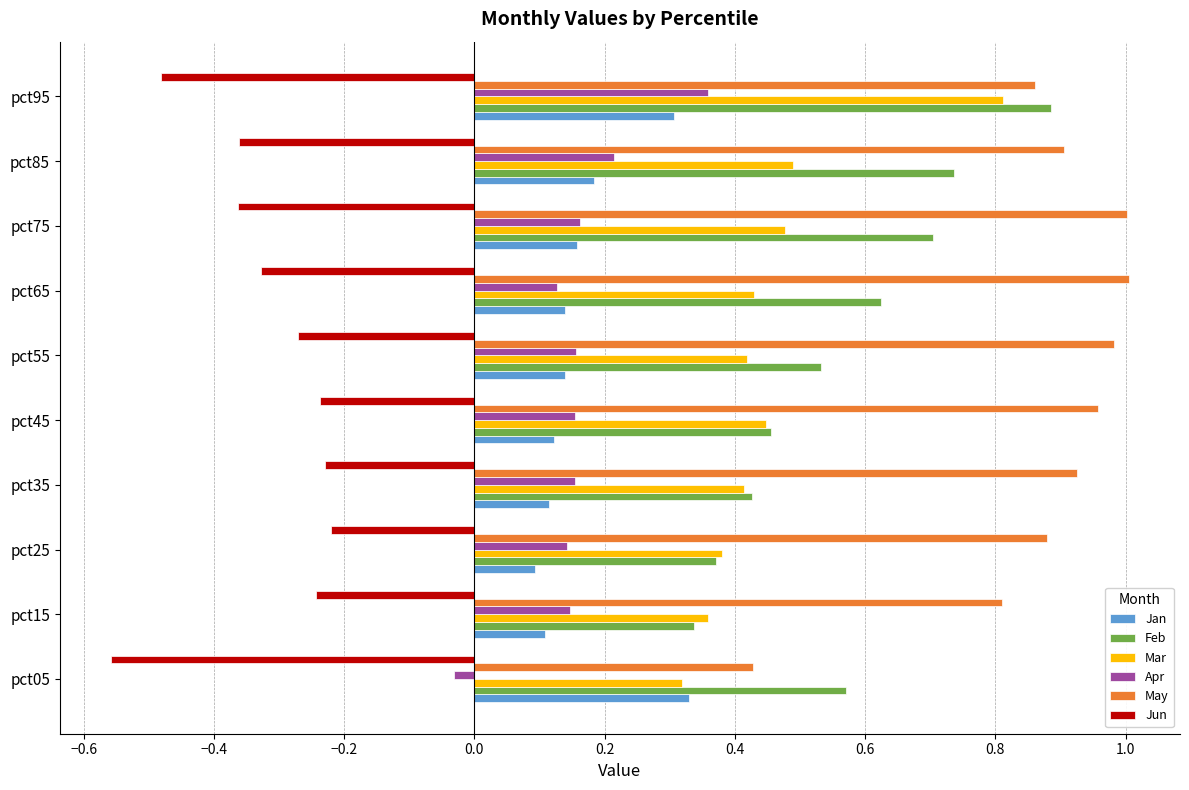

Which category has the lowest value across all series?

pct05